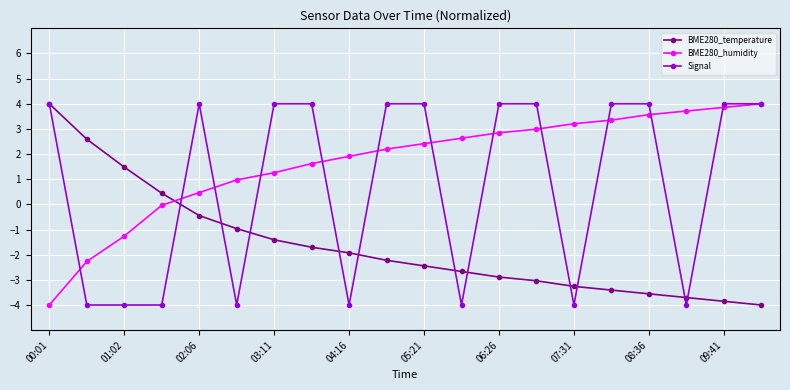

What is the value of the Signal point at the 8th from the left?

4.0